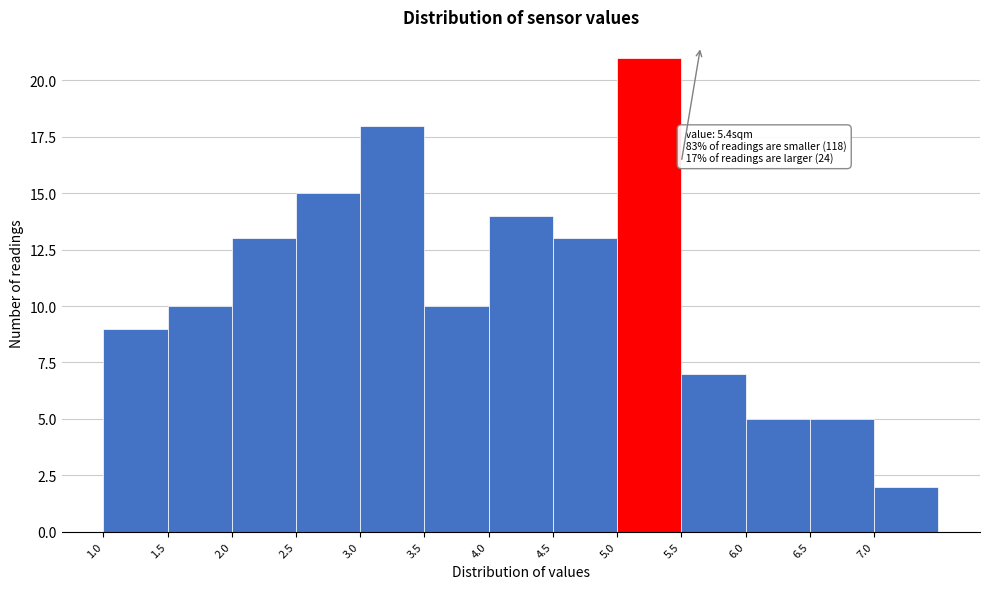

Which range on the x-axis has the tallest bar?

5.0 to 5.5